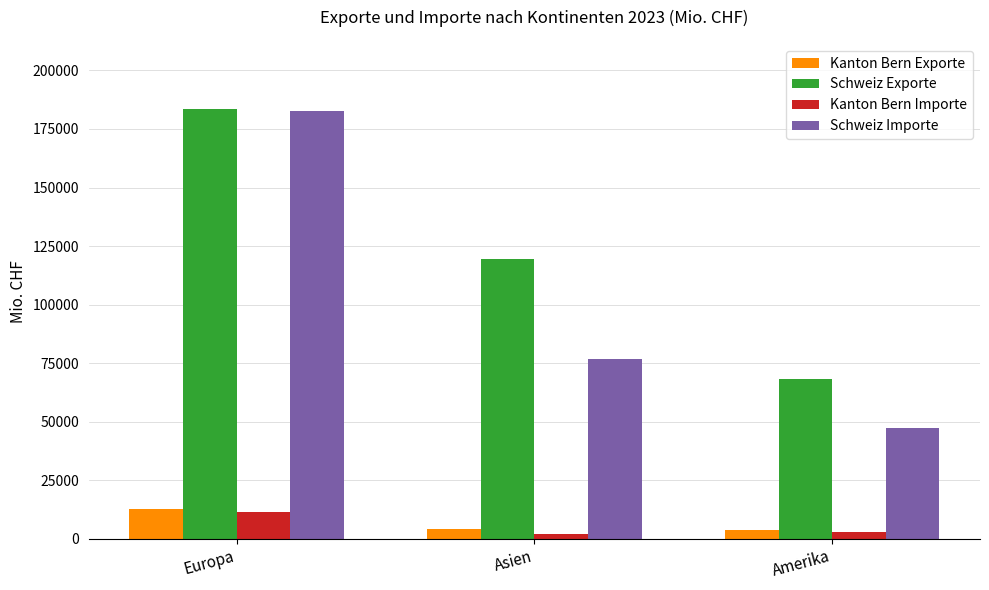

Which label corresponds to the largest value in the chart?

Europa